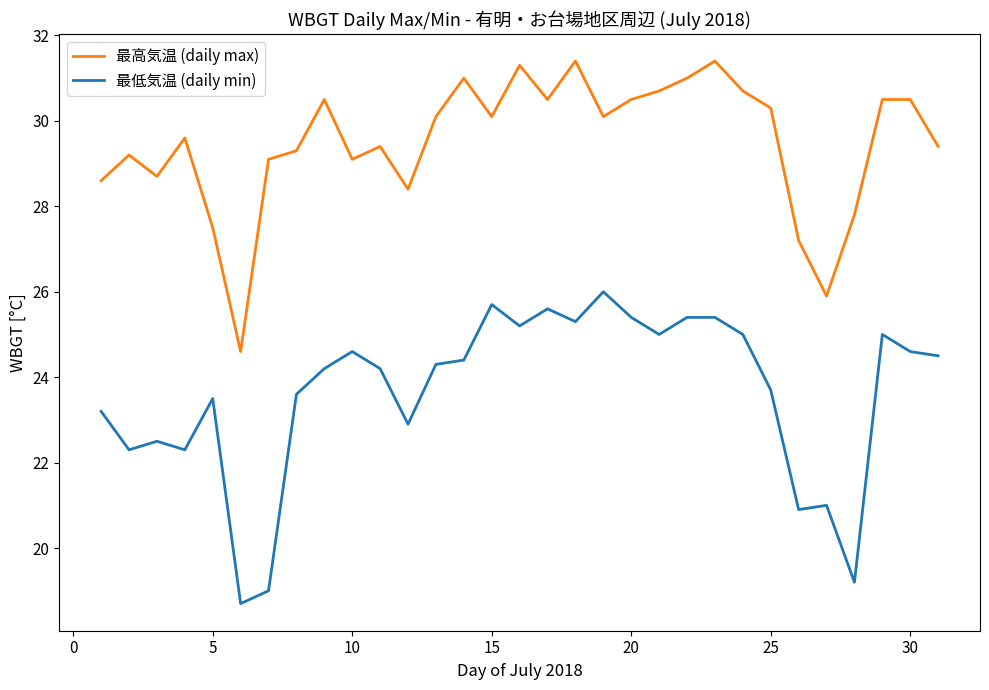

True or false: 最低気温 (daily min) and 最高気温 (daily max) cross at least once.

False